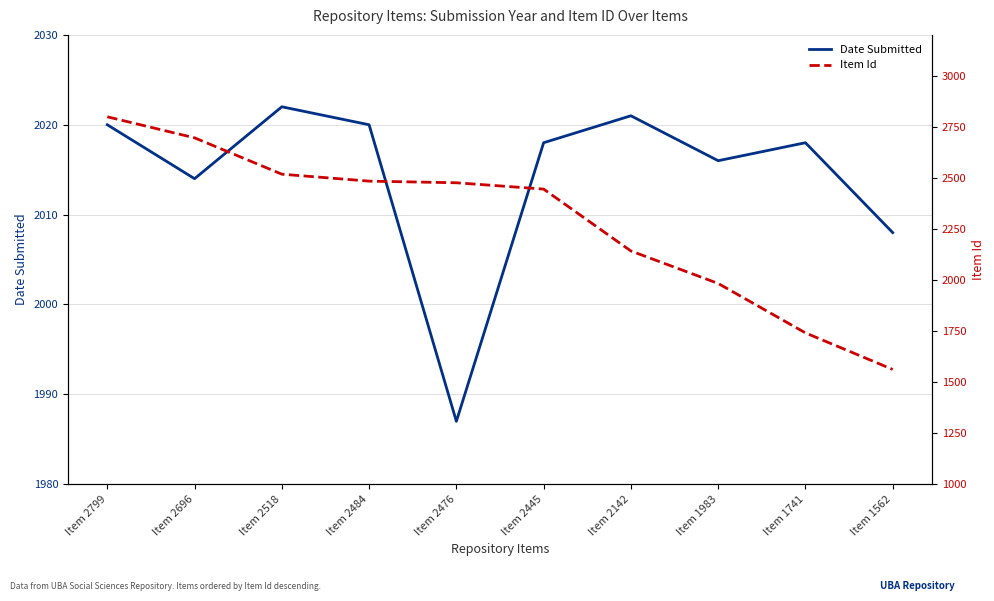

What is the difference between the highest and lowest values at Item 2696?

682